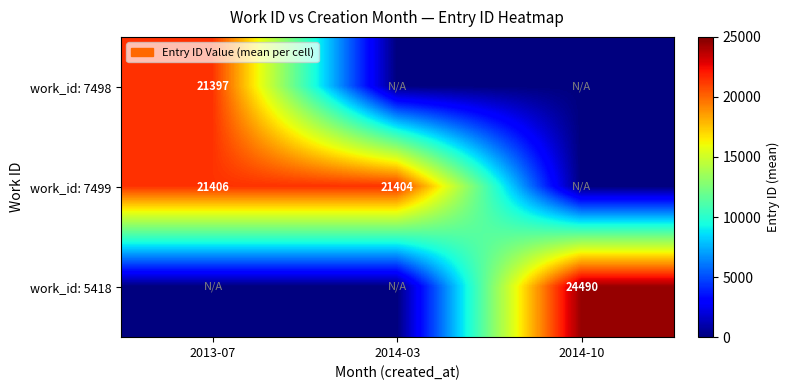

The work_id: 5418 series shows 34854 at 2014-10. True or false?

False